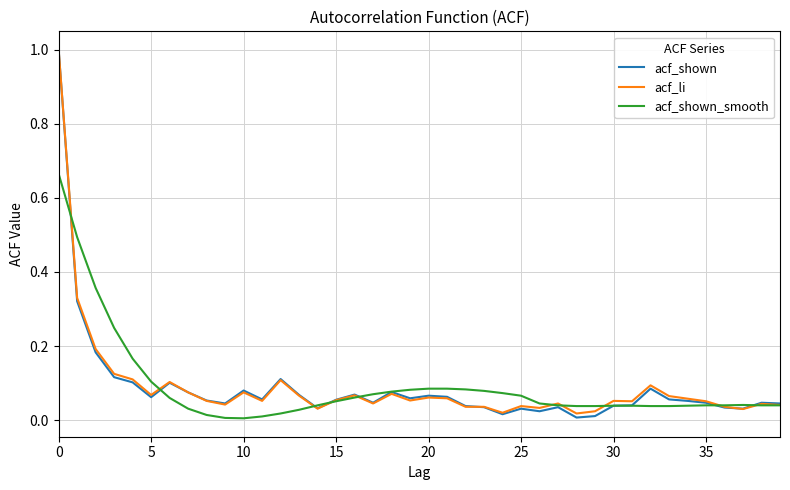

Does the chart have visible grid lines?

Yes